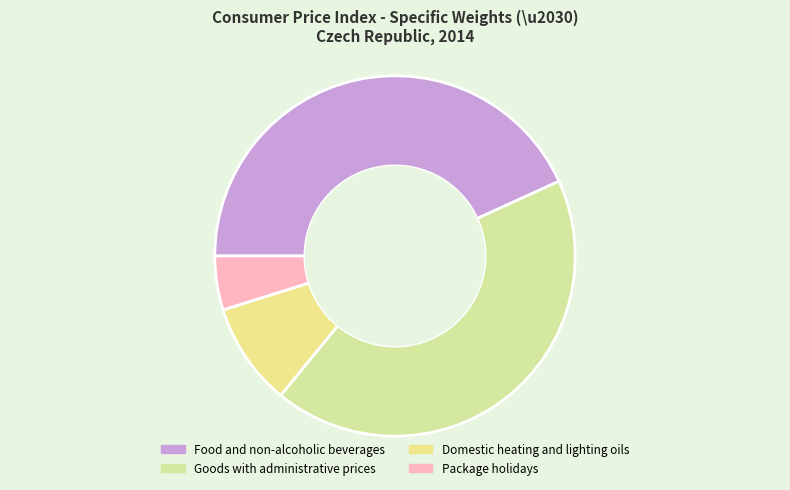

How many segments does this pie chart have?

4